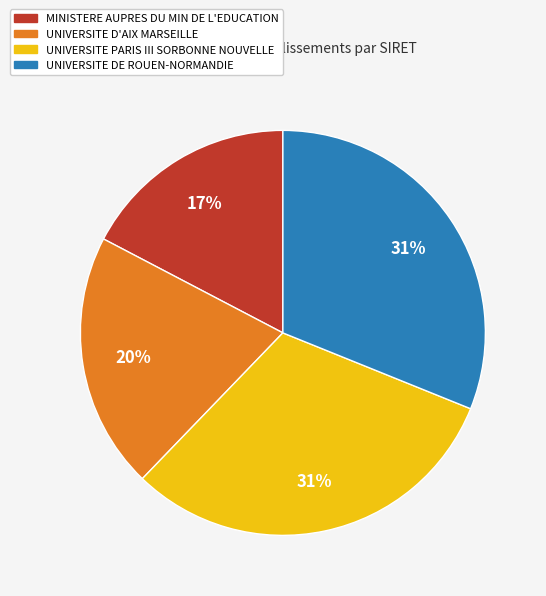

Count the number of slices in the pie.

4